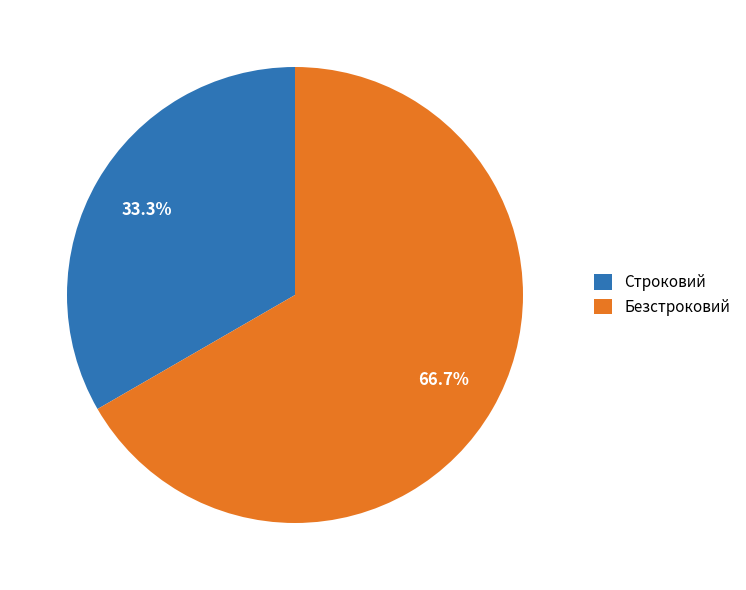

True or false: Строковий accounts for 33% of the total.

True